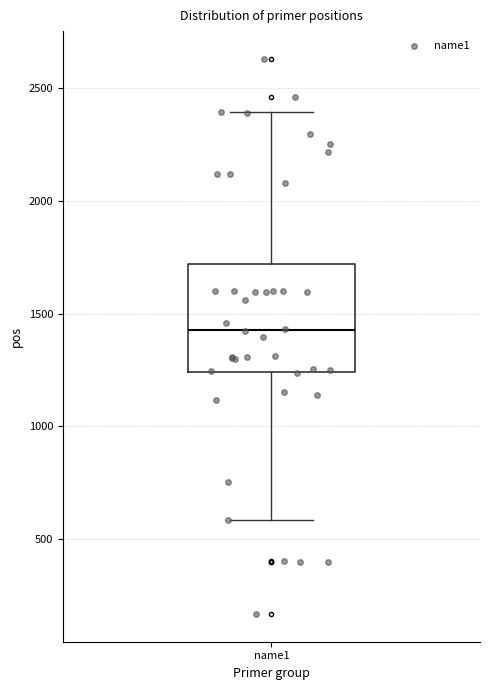

Where is the lower edge of the box for name1 on the y-axis? The values are not printed on the chart, so give them approximately, as read against the axis.

1250